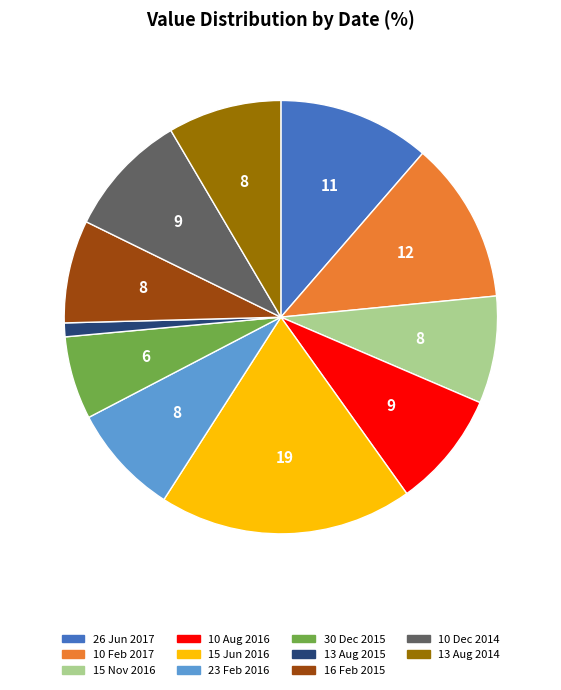

Is there any slice that represents more than half of the pie?

No